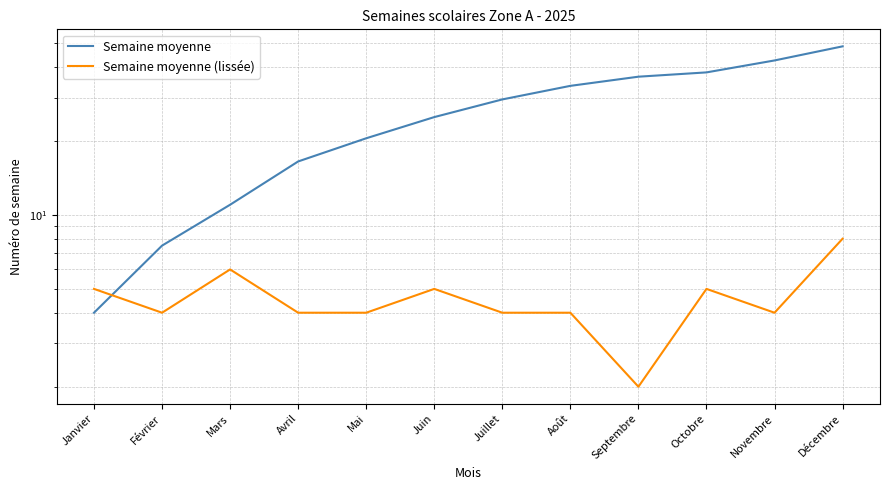

What is the difference between the maximum and minimum values in the Semaine moyenne series?

44.5